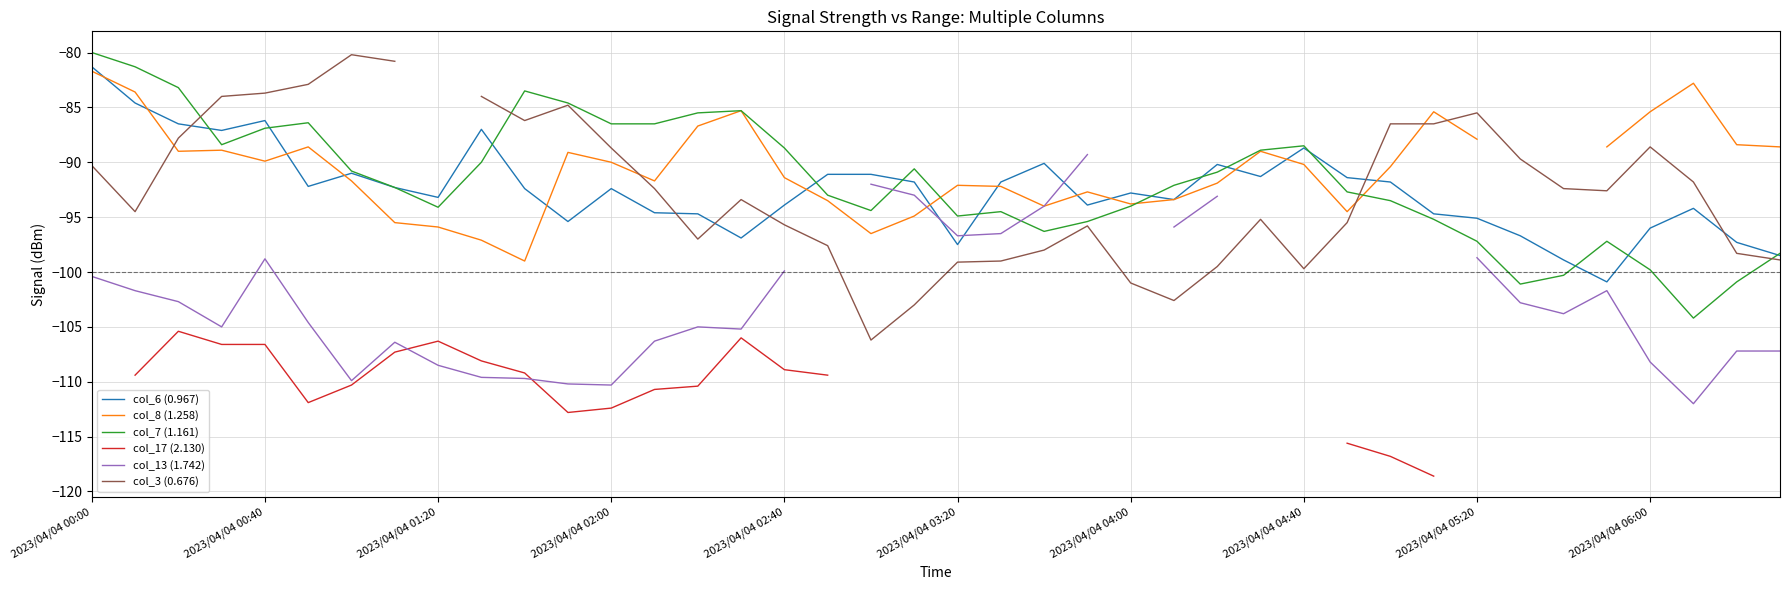

Is it true that col_6 (0.967) equals -144.2 at 2023/04/04 00:00?

False